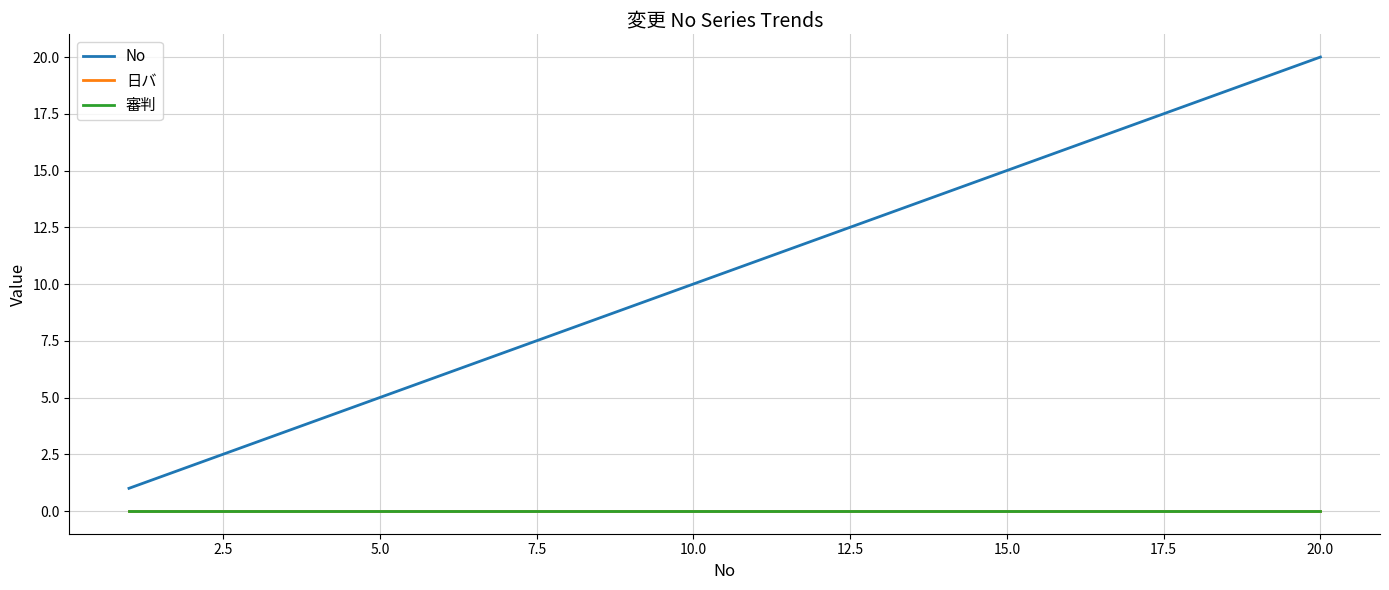

Reading left to right, extract all data points from this chart.

No: 1	2	3	4	5	6	7	8	9	10	11	12	13	14	15	16	17	18	19	20
日バ: 0	0	0	0	0	0	0	0	0	0	0	0	0	0	0	0	0	0	0	0
審判: 0	0	0	0	0	0	0	0	0	0	0	0	0	0	0	0	0	0	0	0